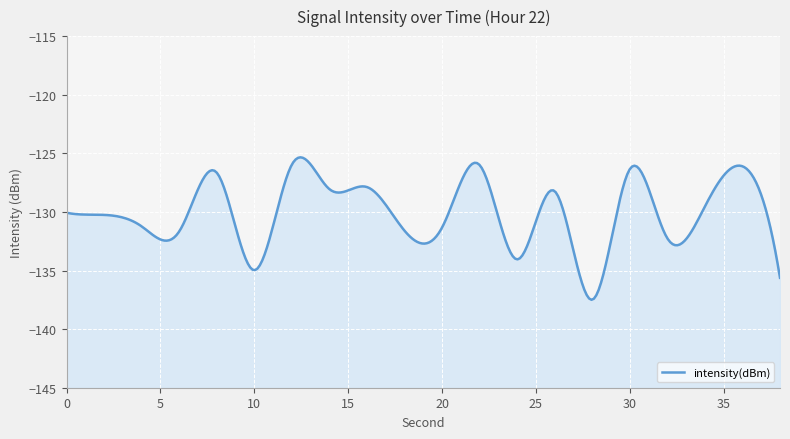

How many values are below -130?

11